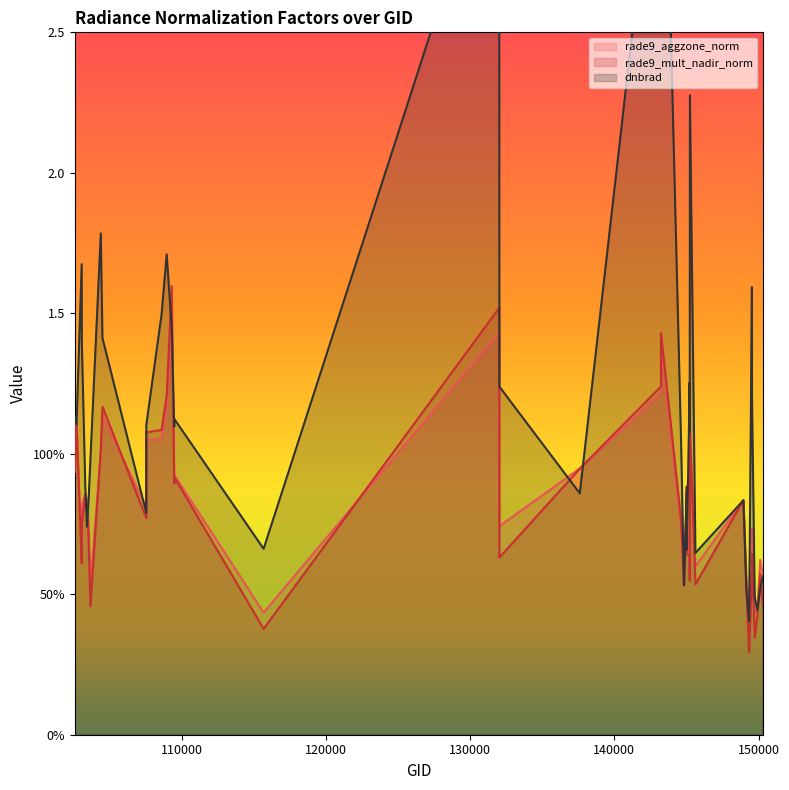

What is the difference between the dnbrad values at 144634 and 143235?

2.4